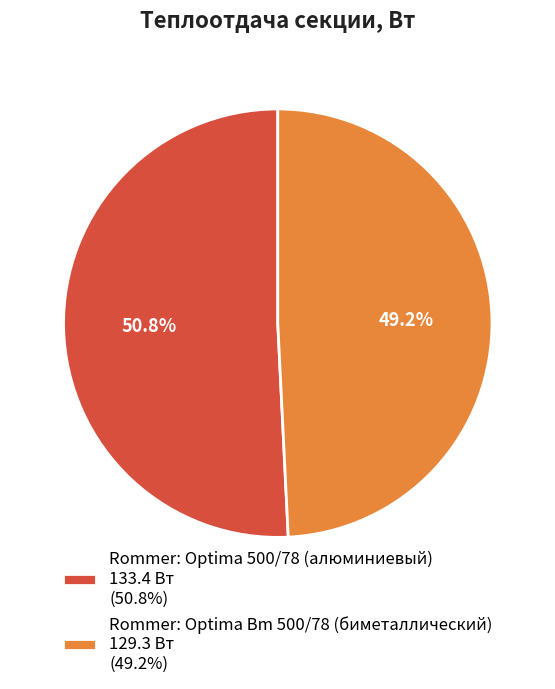

The Rommer: Optima Bm 500/78 (биметаллический) slice represents 49% of the pie. True or false?

True